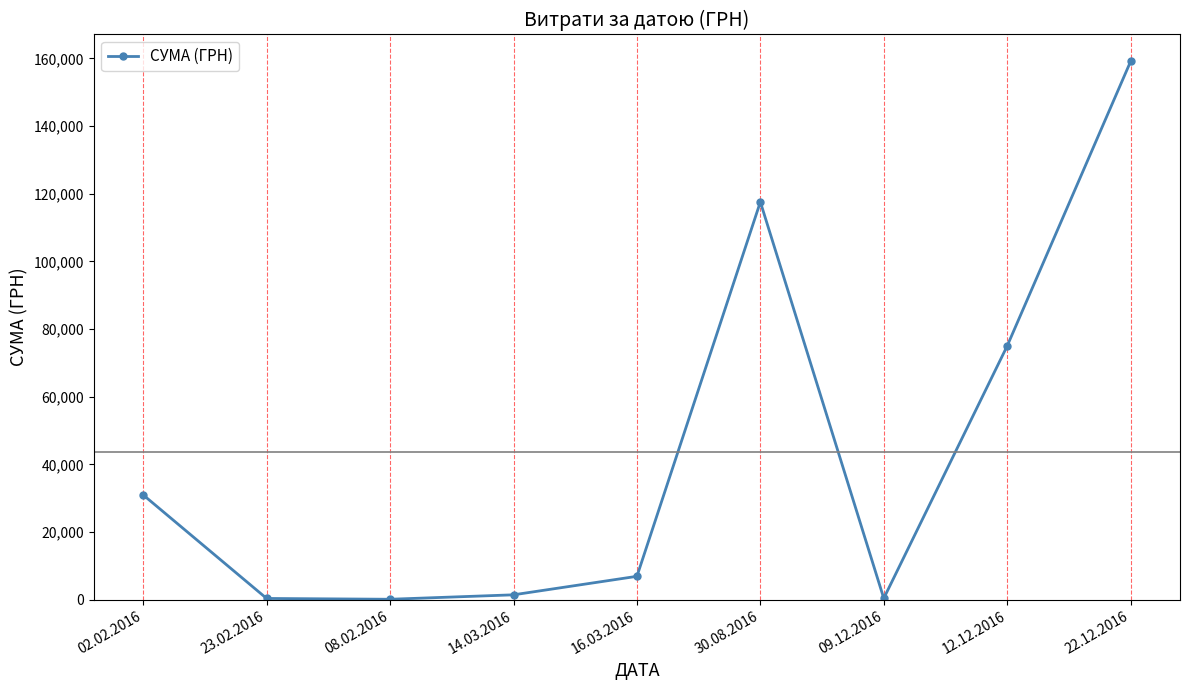

The value at 12.12.2016 is 75008.2. True or false?

True